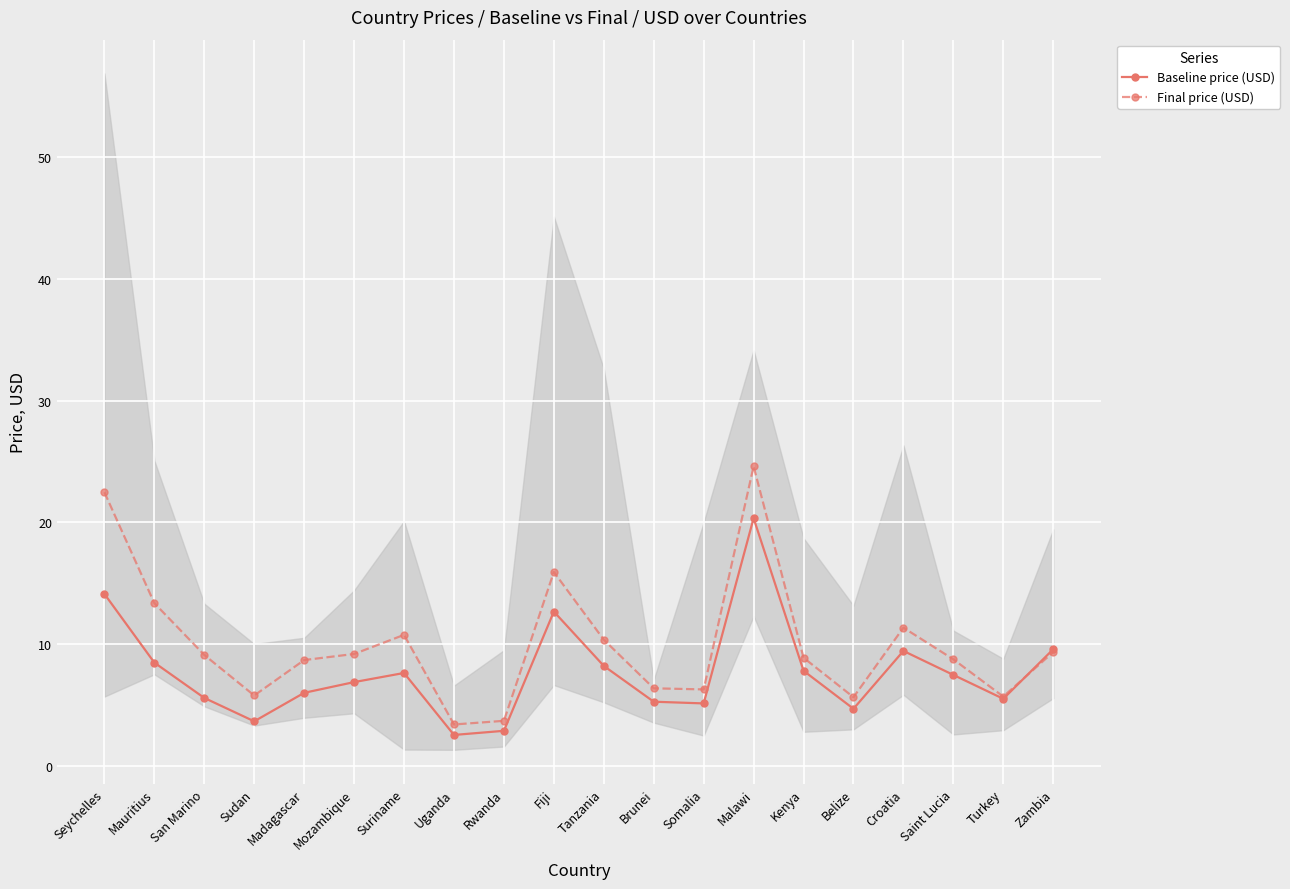

Where is the first local maximum for Baseline price (USD)?

Suriname